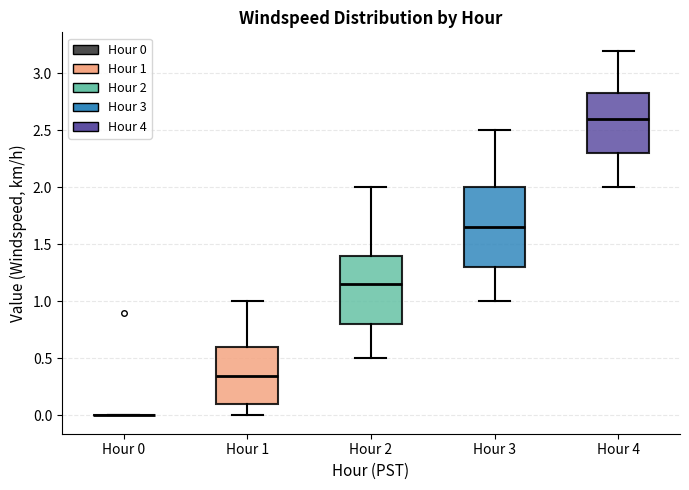

Reading left to right, transcribe this box plot: for each box, give where its median line is, the range the box spans, and where its two whiskers end, as read against the y-axis. The values are not printed on the chart, so give them approximately, as read against the axis.

Hour 0: box collapsed to a line at 0.00, whiskers 0.00 to 0.00
Hour 1: median 0.35, box 0.10 to 0.60, whiskers 0.00 to 1.00
Hour 2: median 1.15, box 0.80 to 1.40, whiskers 0.50 to 2.00
Hour 3: median 1.65, box 1.30 to 2.00, whiskers 1.00 to 2.50
Hour 4: median 2.60, box 2.30 to 2.85, whiskers 2.00 to 3.20